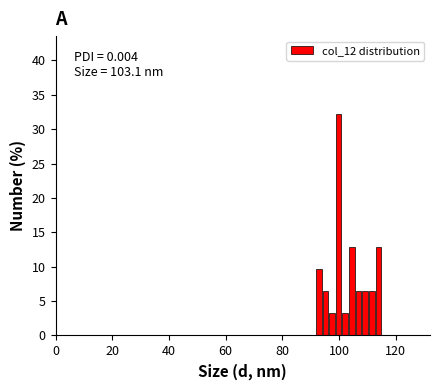

Around what value on the x-axis is the tallest bar? Give the approximate position of its centre, as read against the axis.

100